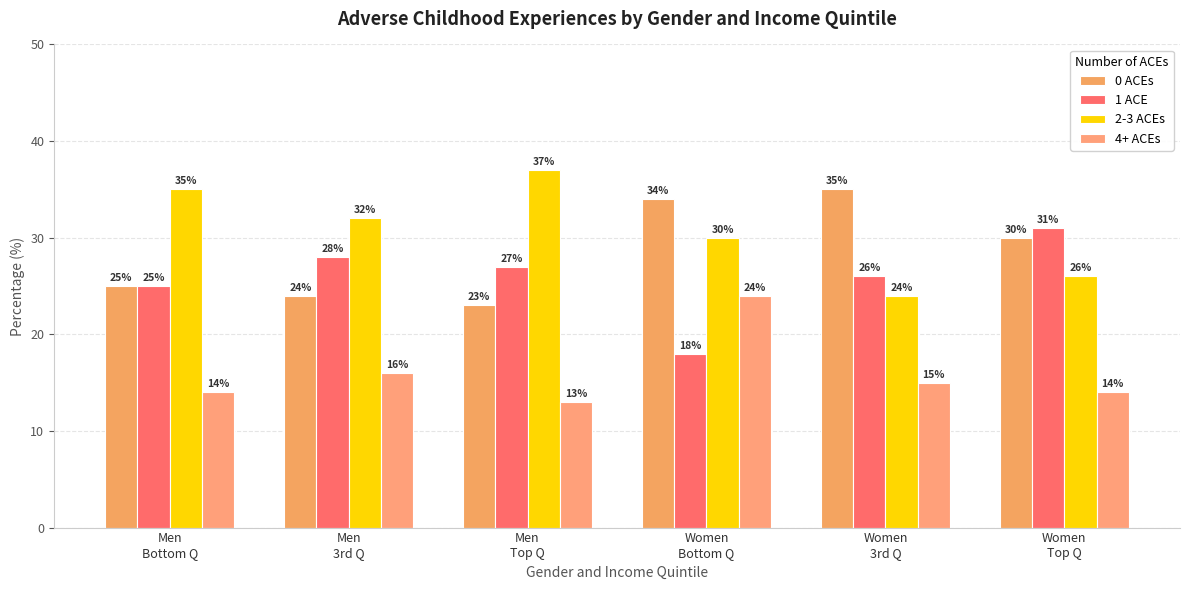

Count the 2-3 ACEs values in the range 26 to 35.

4